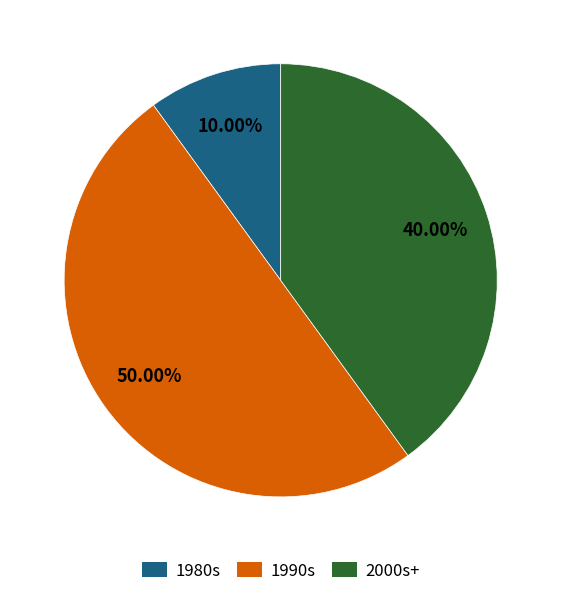

How many segments does this pie chart have?

3